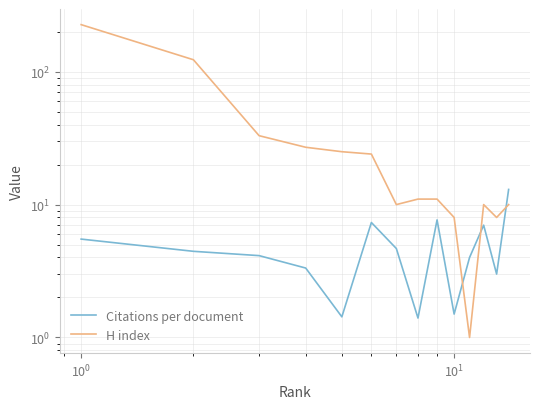

What position from the left is 9?

10